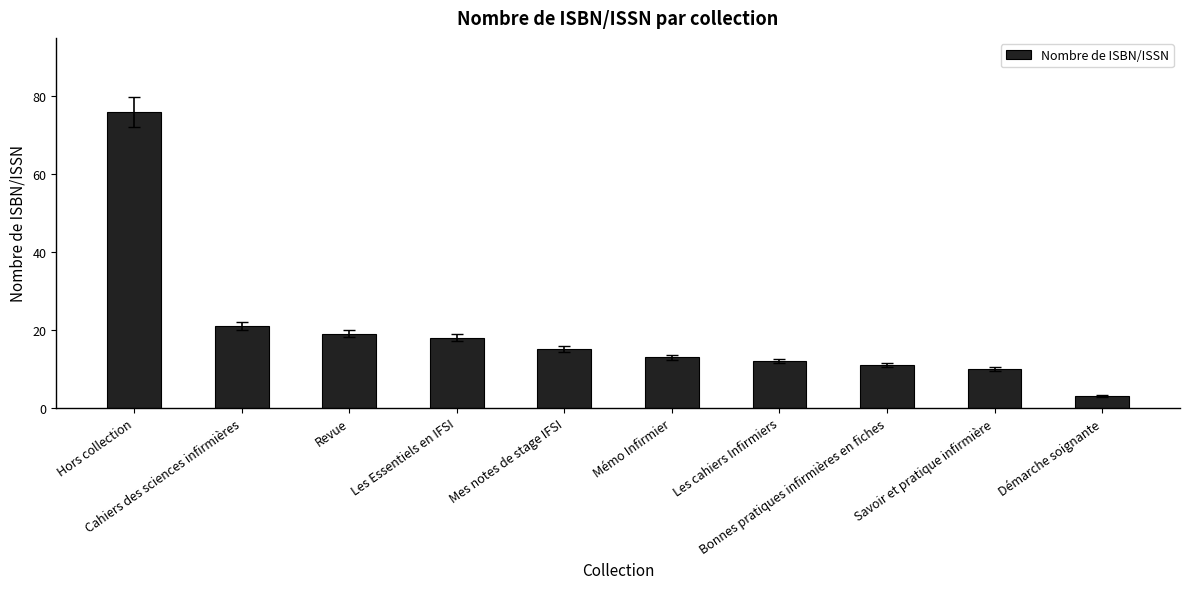

Rank the categories by value from highest to lowest.

Hors collection, Cahiers des sciences infirmières, Revue, Les Essentiels en IFSI, Mes notes de stage IFSI, Mémo Infirmier, Les cahiers Infirmiers, Bonnes pratiques infirmières en fiches, Savoir et pratique infirmière, Démarche soignante